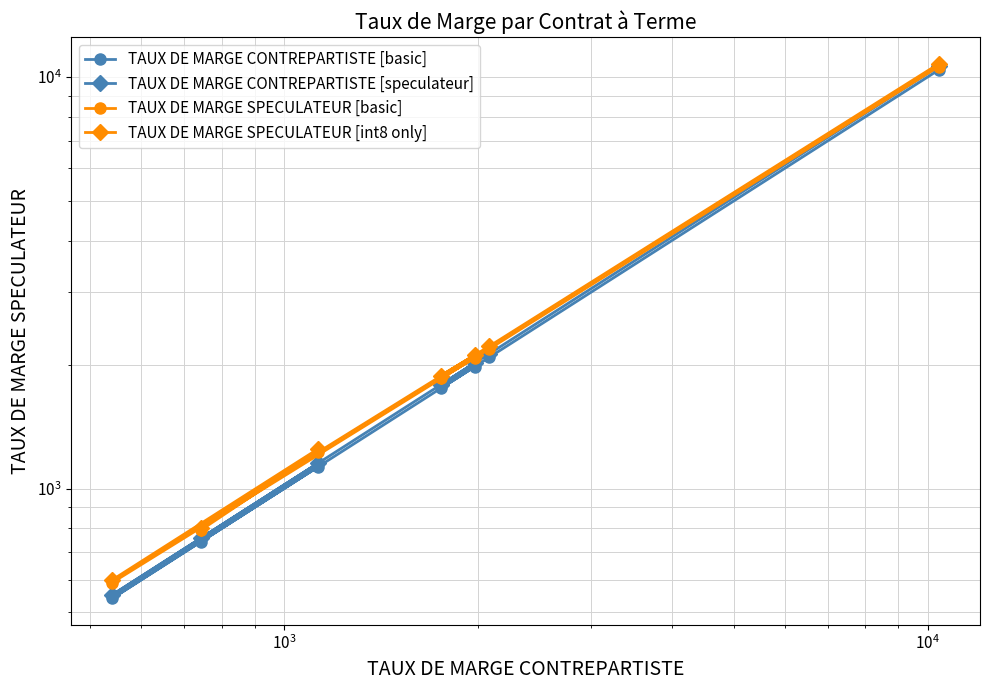

How many data points in TAUX DE MARGE SPECULATEUR [basic] are less than 1852?

3